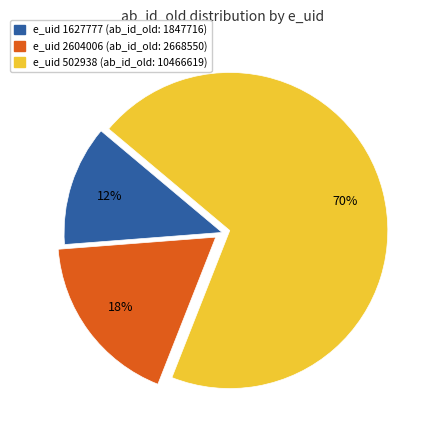

Which slice is the smallest?

e_uid 1627777 (ab_id_old: 1847716)